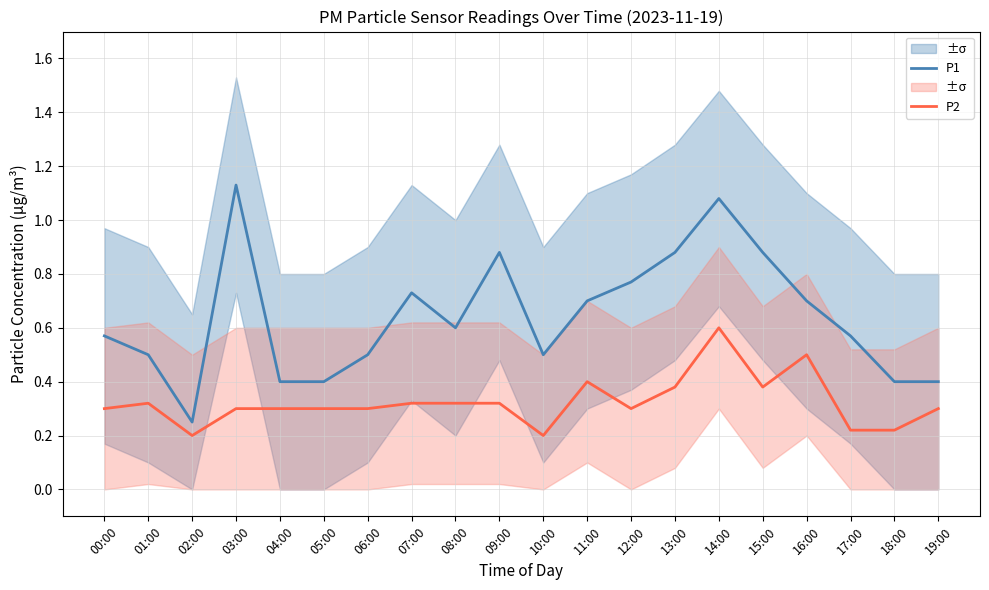

Rank the series by their maximum value, from lowest to highest.

P2, P1